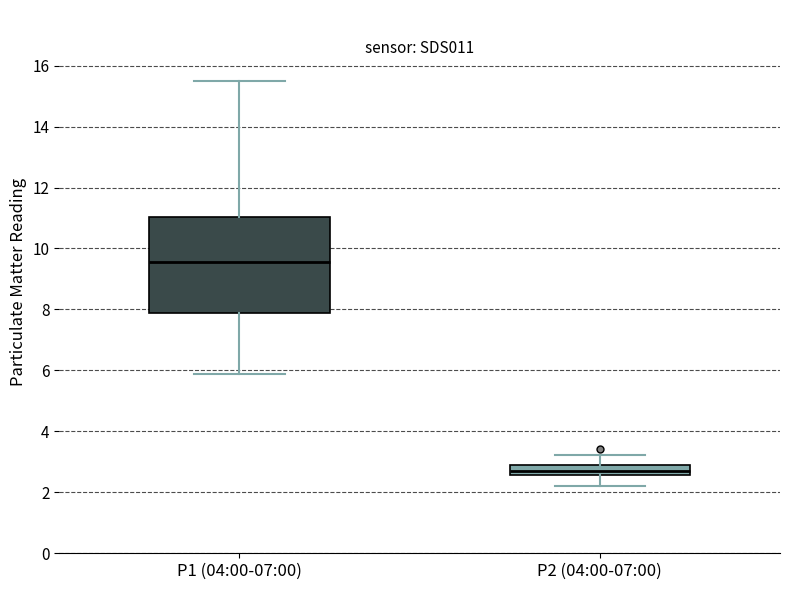

Which box is the tallest, from its lower edge to its upper edge?

P1 (04:00-07:00)